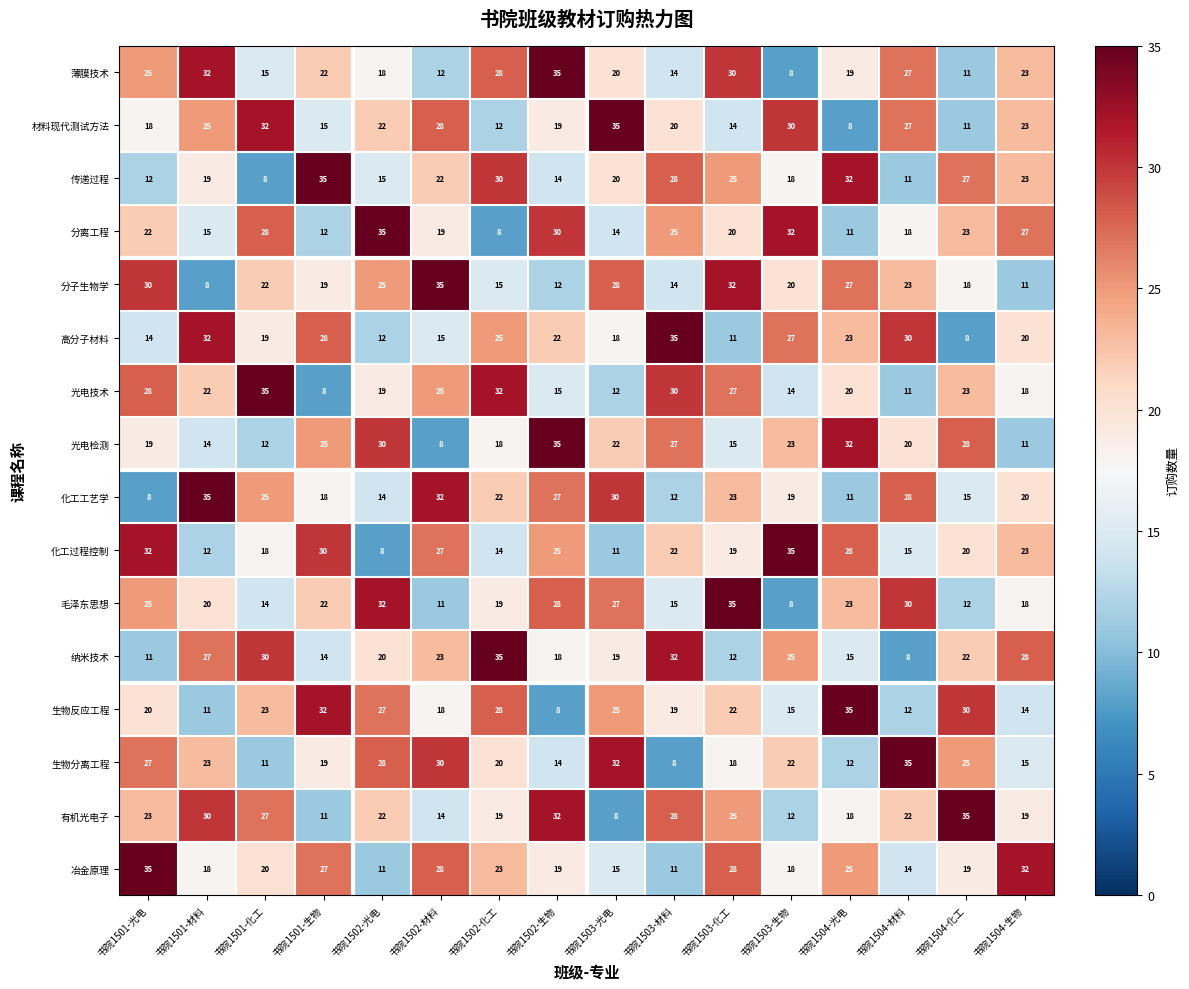

Between 书院1501-生物 and 书院1503-光电, which series saw the biggest shift?

材料现代测试方法